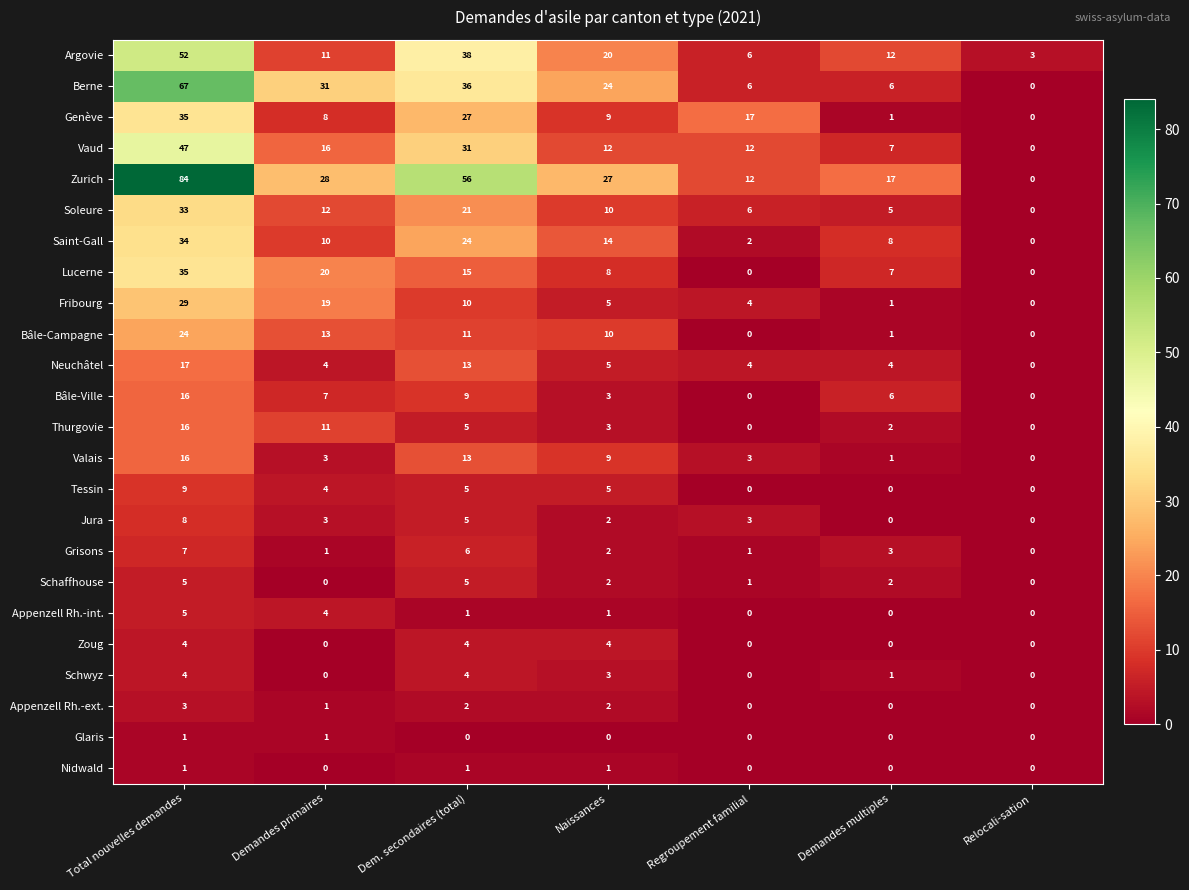

What is the greatest value displayed?

84